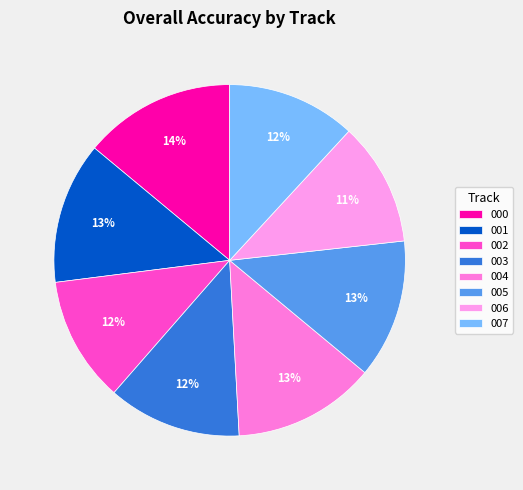

How many slices are in this pie chart?

8